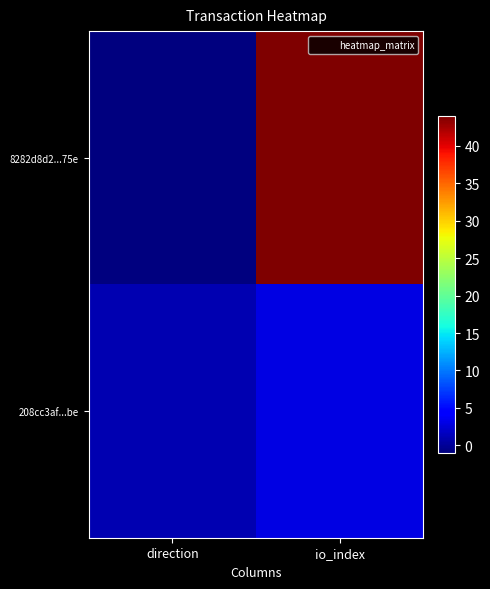

At how many categories does at least one series exceed 4?

1